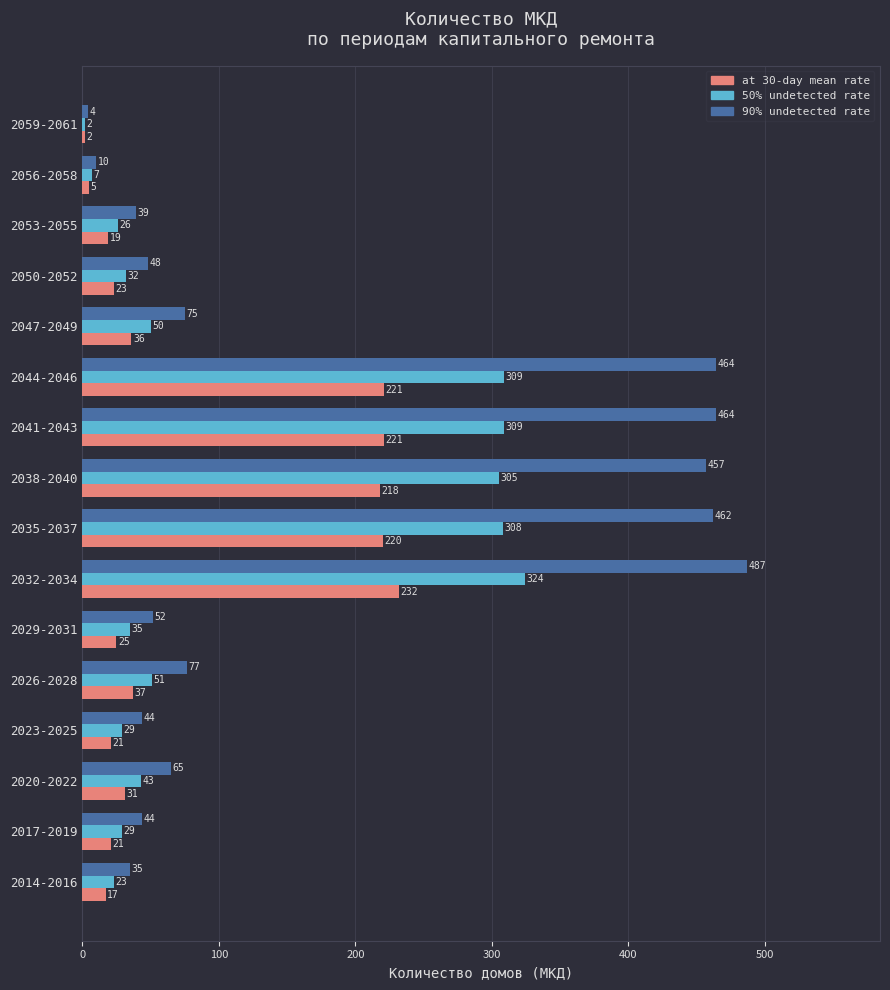

List the series in order of their overall mean, lowest first.

at 30-day mean rate, 50% undetected rate, 90% undetected rate